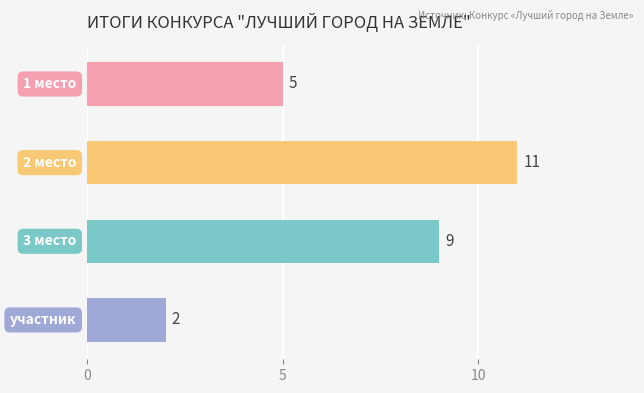

How many values are between 5 and 11?

3